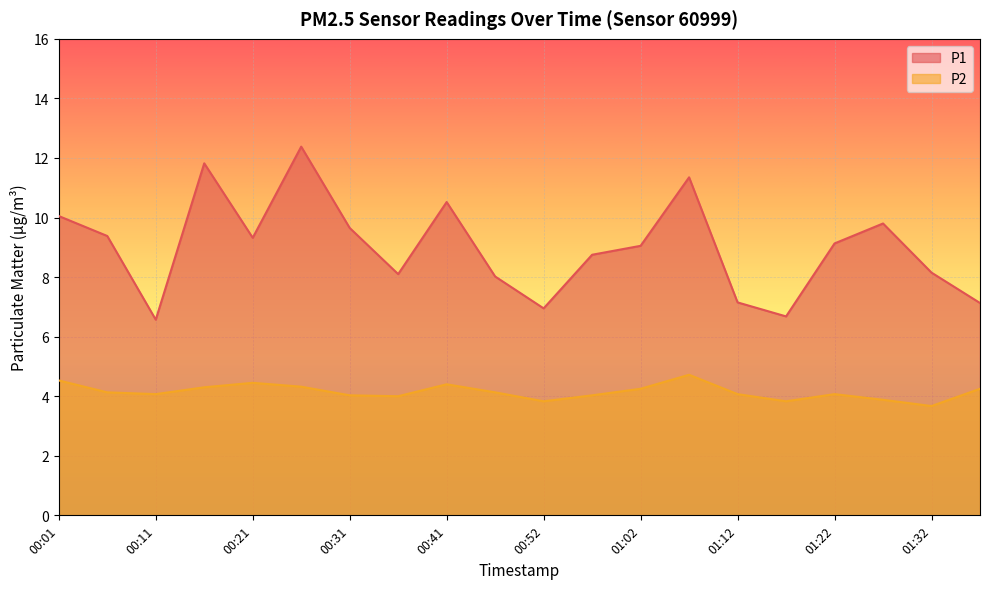

What is the difference between the highest and lowest values at 00:01?

5.5